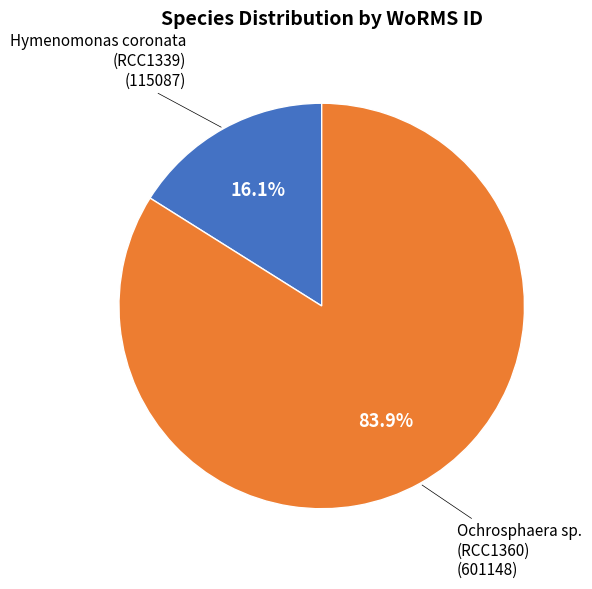

To the nearest percent, what is the difference between the largest and smallest slice percentages?

68%